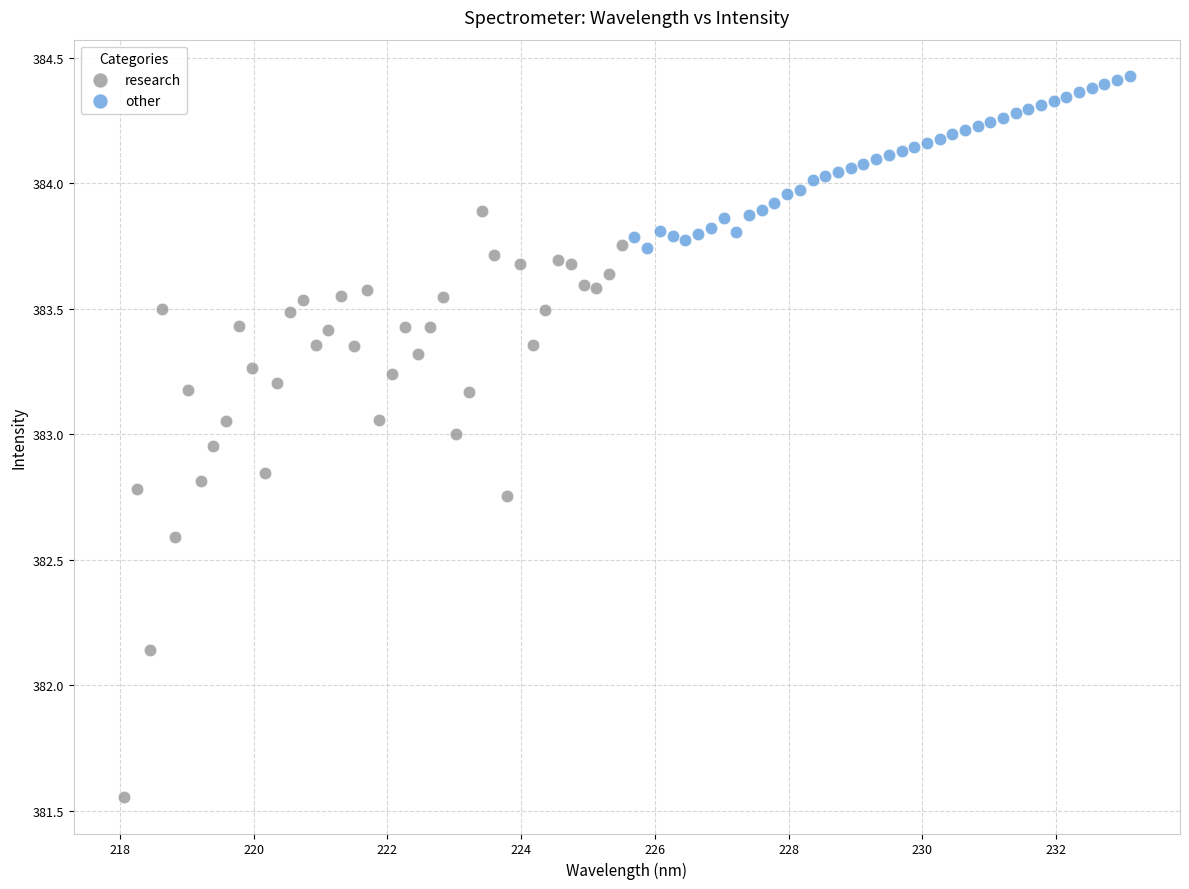

Which series contains the highest Y value?

other